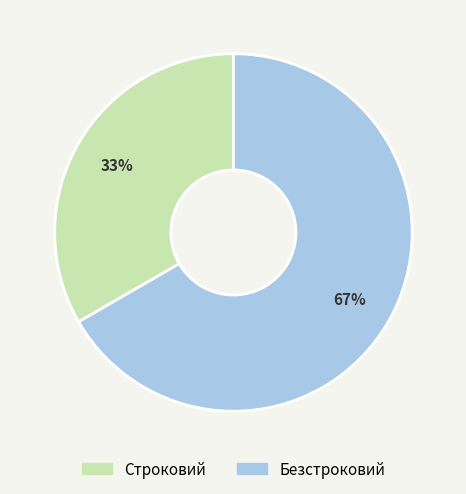

To the nearest percent, what is the combined percentage of Безстроковий and Строковий?

100%